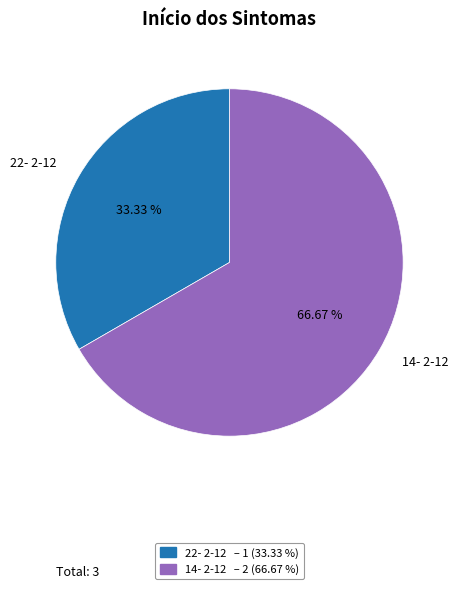

What is the smallest slice in the pie chart?

22- 2-12